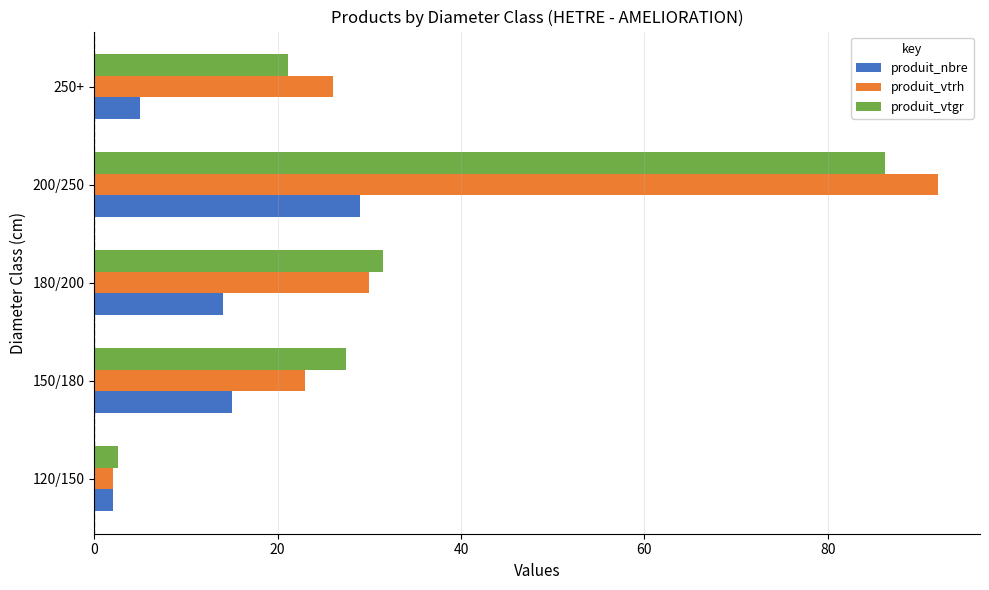

At how many categories does at least one series exceed 85?

1